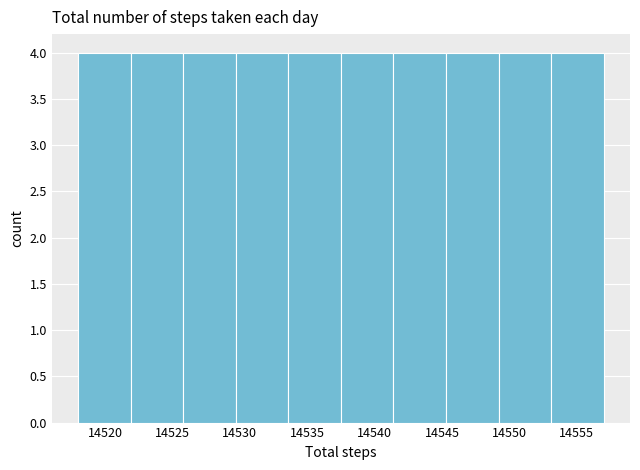

Reading left to right, transcribe this chart: for each bar, give the range it covers on the x-axis and its height. Neither the bar edges nor the heights are printed on the chart, so give them approximately, as read against the axes.

14518.0 to 14521.9: 4
14521.9 to 14525.8: 4
14525.8 to 14529.7: 4
14529.7 to 14533.6: 4
14533.6 to 14537.5: 4
14537.5 to 14541.4: 4
14541.4 to 14545.3: 4
14545.3 to 14549.2: 4
14549.2 to 14553.1: 4
14553.1 to 14557.0: 4